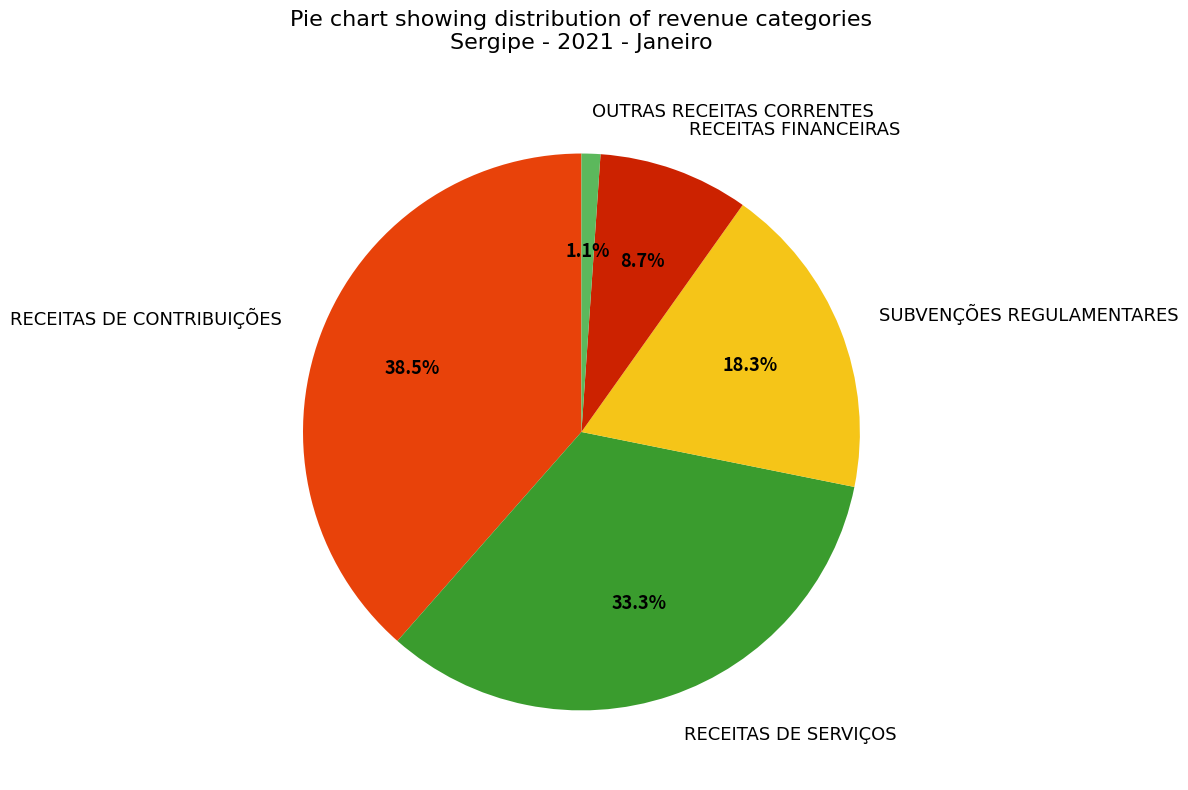

Is there any slice that represents more than half of the pie?

No